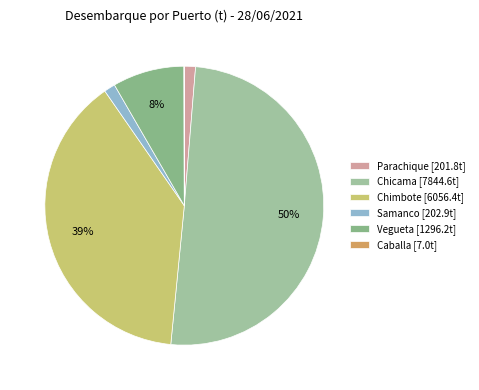

Rank the categories by value from lowest to highest.

Caballa, Parachique, Samanco, Vegueta, Chimbote, Chicama